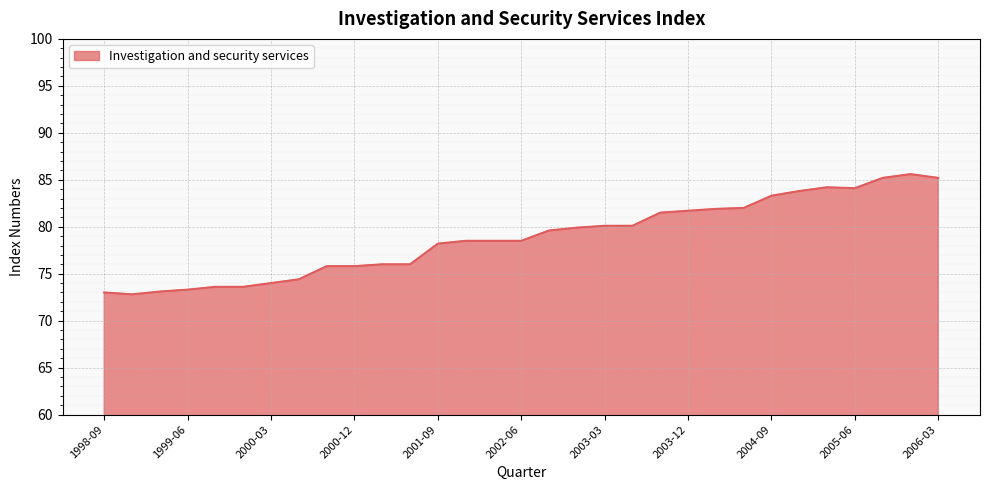

What is the minimum value shown in the chart?

72.8